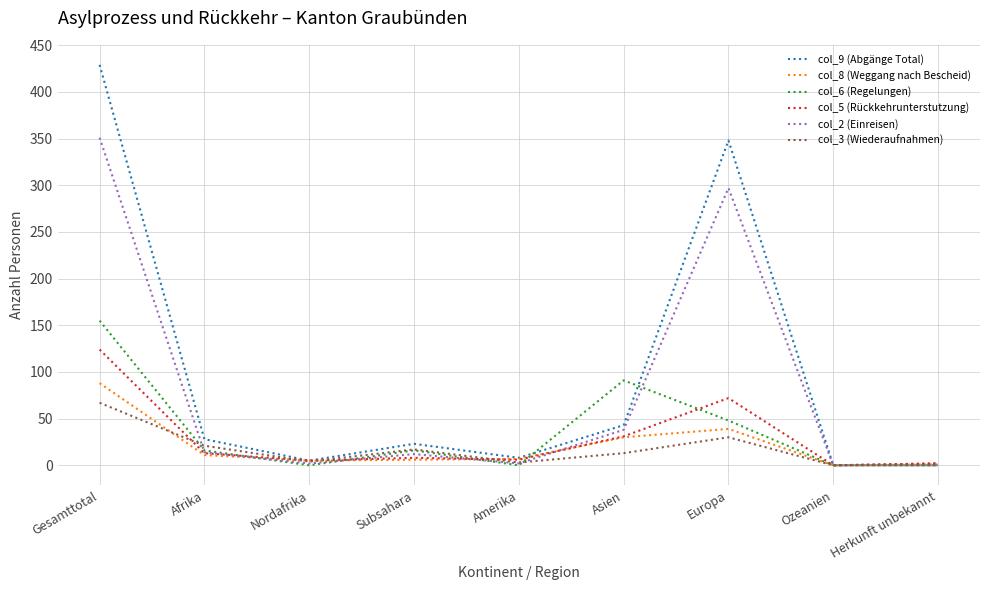

The col_8 (Weggang nach Bescheid) series shows -36 at Ozeanien. True or false?

False